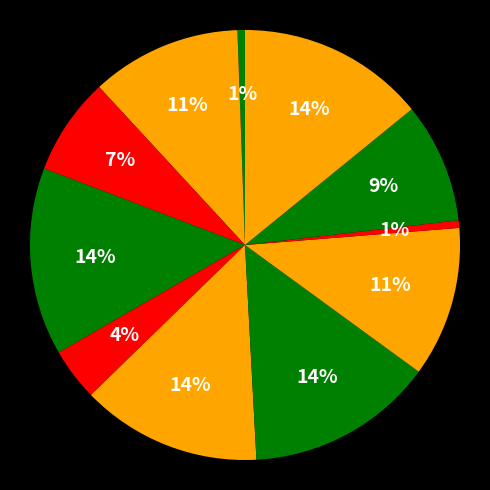

How many segments does this pie chart have?

11